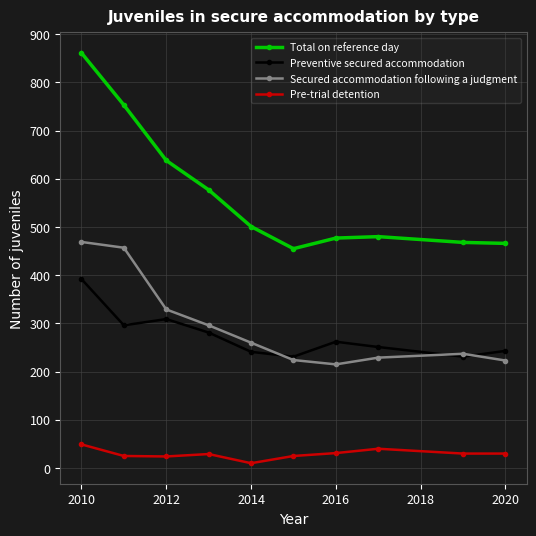

True or false: Pre-trial detention and Total on reference day cross at least once.

False